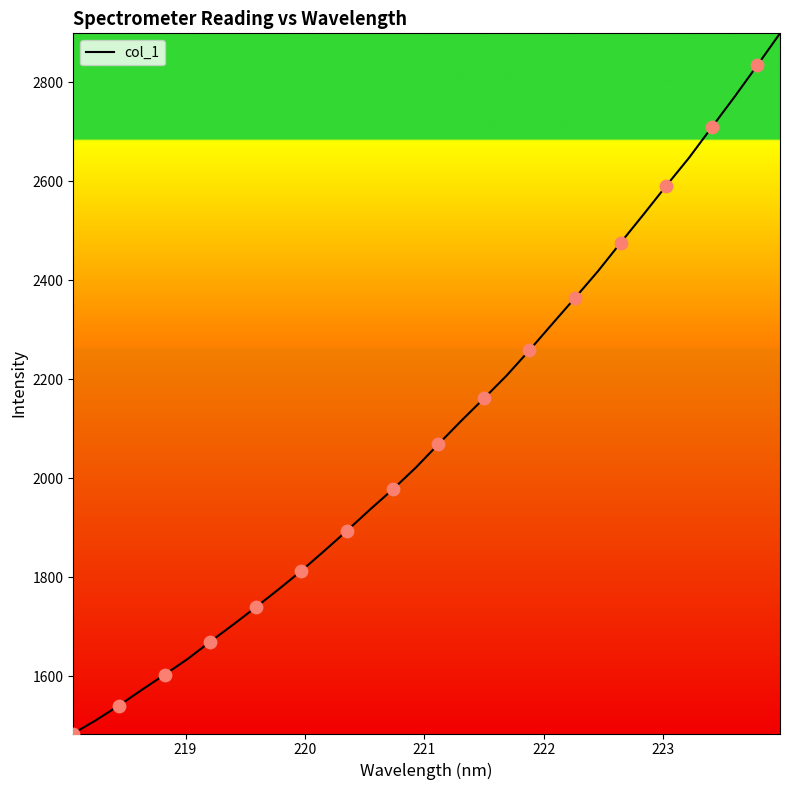

What is the minimum value shown in the chart?

1484.0